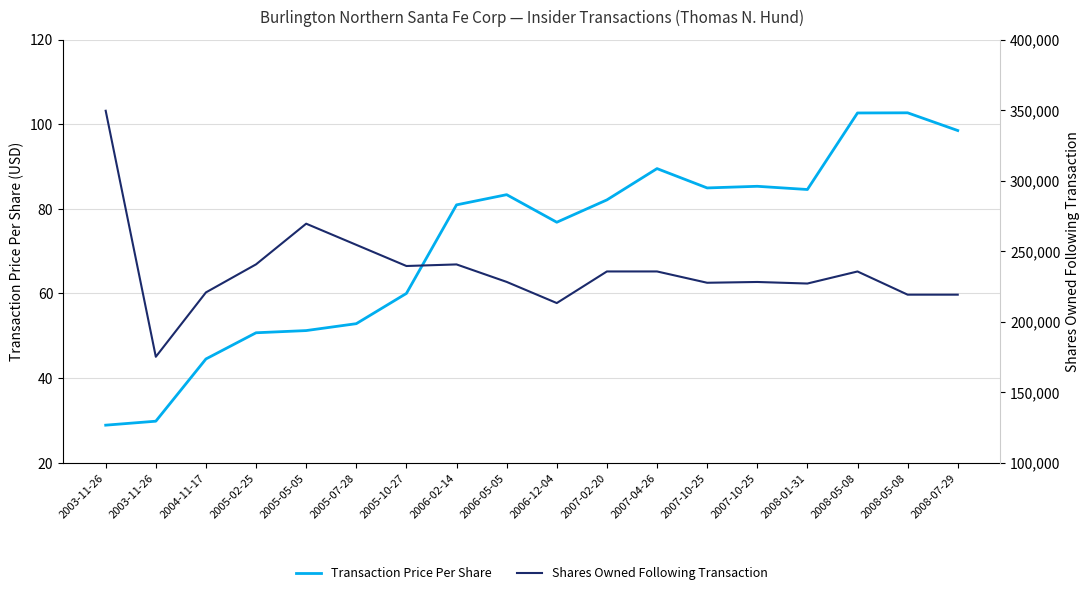

Reading left to right, extract all data points from this chart.

Transaction Price Per Share: 28.9	29.8	44.5	50.7	51.2	52.9	60.0	80.9	83.3	76.8	82.1	89.5	84.9	85.3	84.6	102.6	102.7	98.5
Shares Owned Following Transaction: 349508.0	175079.0	220719.0	240617.0	269440.0	254440.0	239440.0	240559.0	228169.0	213169.0	235575.0	235575.0	227560.0	228110.0	227010.0	235557.0	219116.0	219116.0